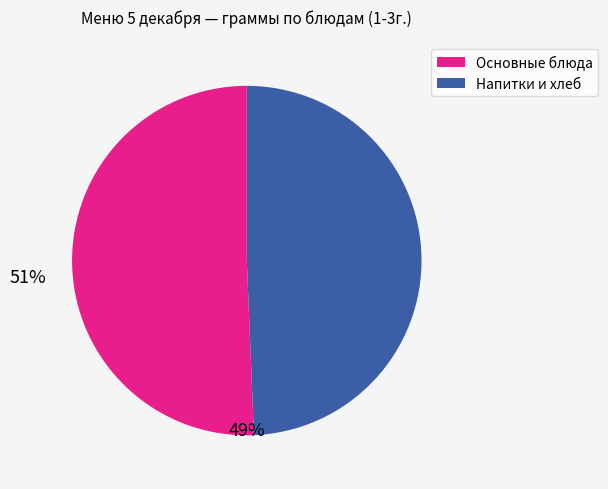

Does any single category account for the majority?

Yes